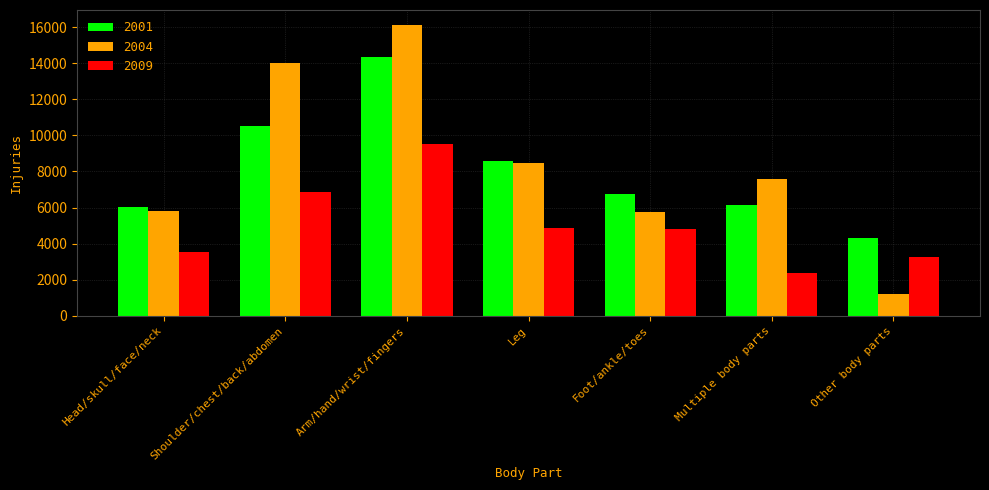

True or false: 2001 has a value of 2186 at Leg.

False